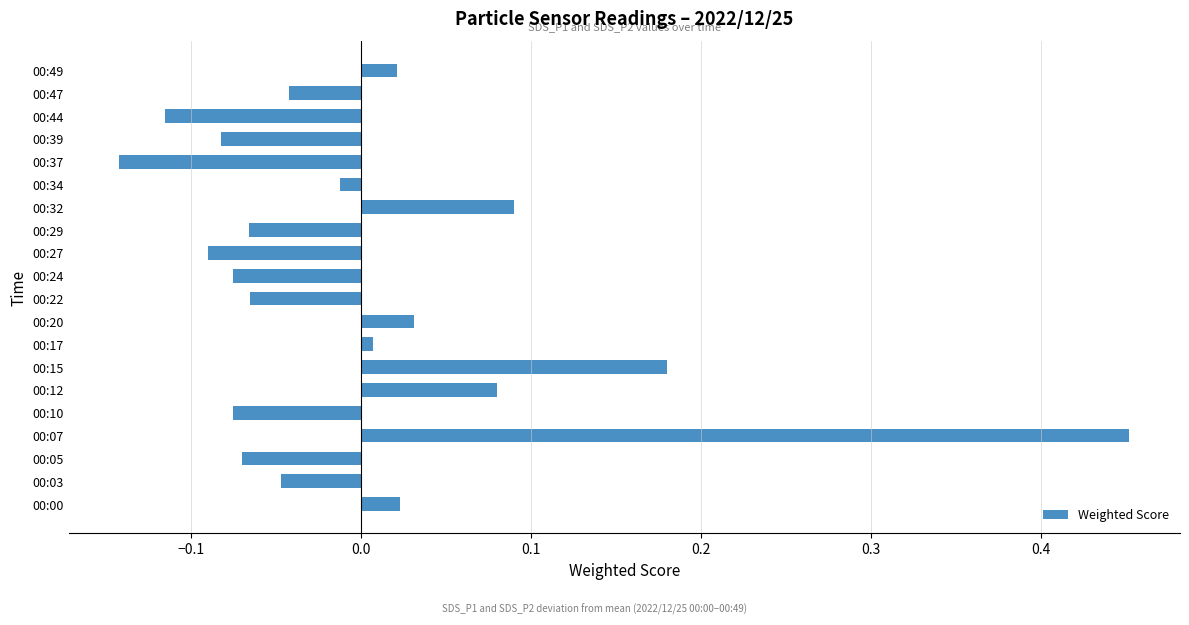

Does the chart contain stacked bars?

No